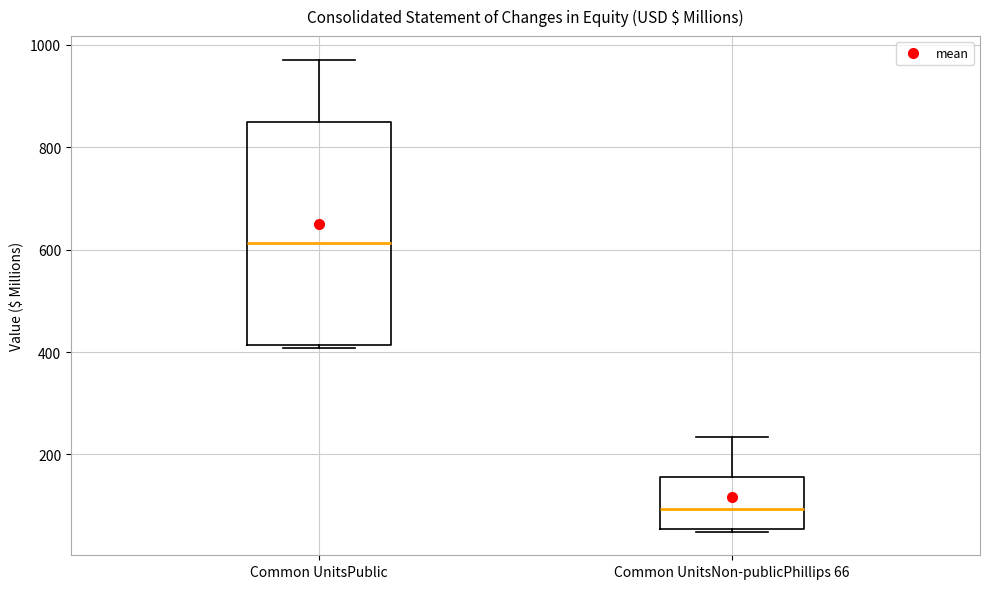

Reading left to right, transcribe this box plot: for each box, give where its median line is, the range the box spans, and where its two whiskers end, as read against the y-axis. The values are not printed on the chart, so give them approximately, as read against the axis.

Common UnitsPublic: median 620, box 420 to 840, whiskers 400 to 980
Common UnitsNon-publicPhillips 66: median 100, box 60 to 160, whiskers 40 to 240